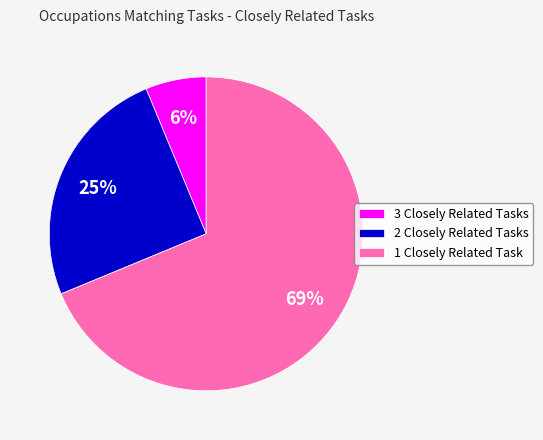

Which has a higher value, 1 Closely Related Task or 2 Closely Related Tasks?

1 Closely Related Task